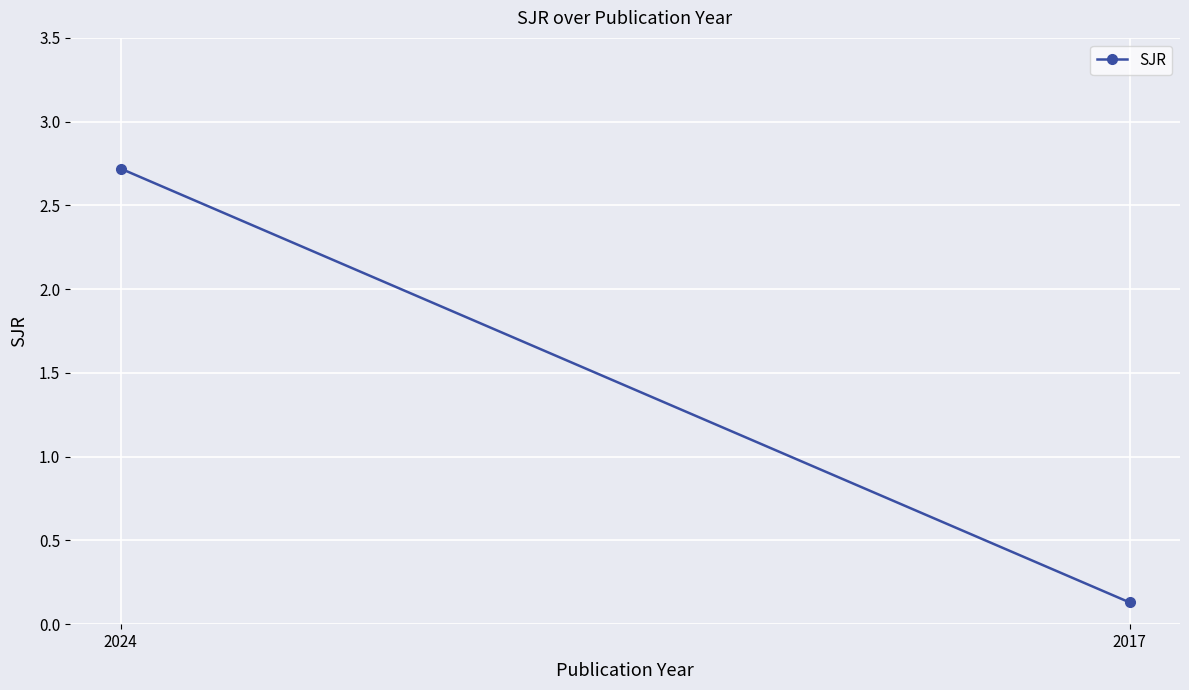

What is the difference between the values at 2024 and 2017?

2.6